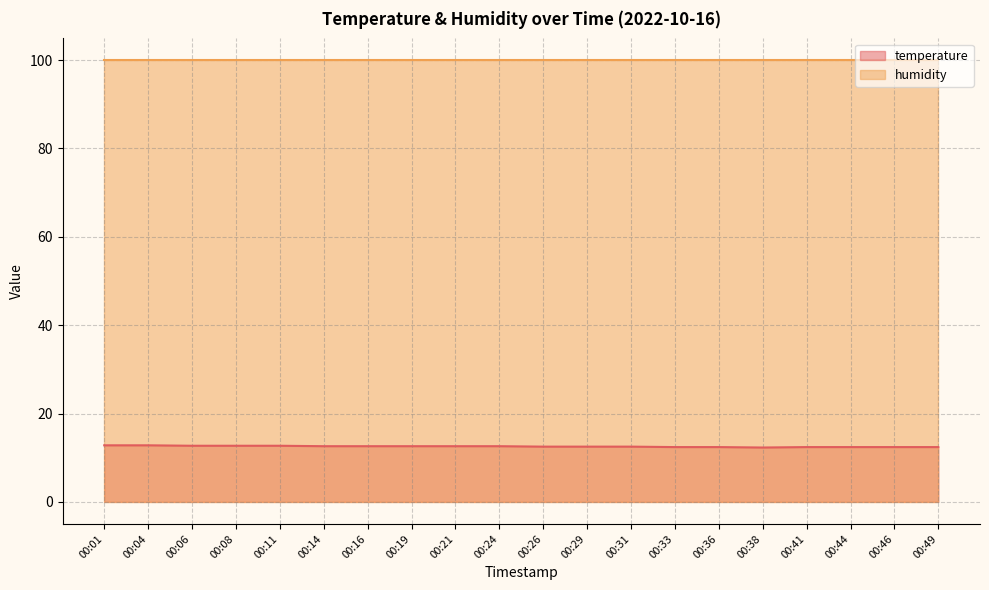

What is the value of the 5th point from the left?

12.7